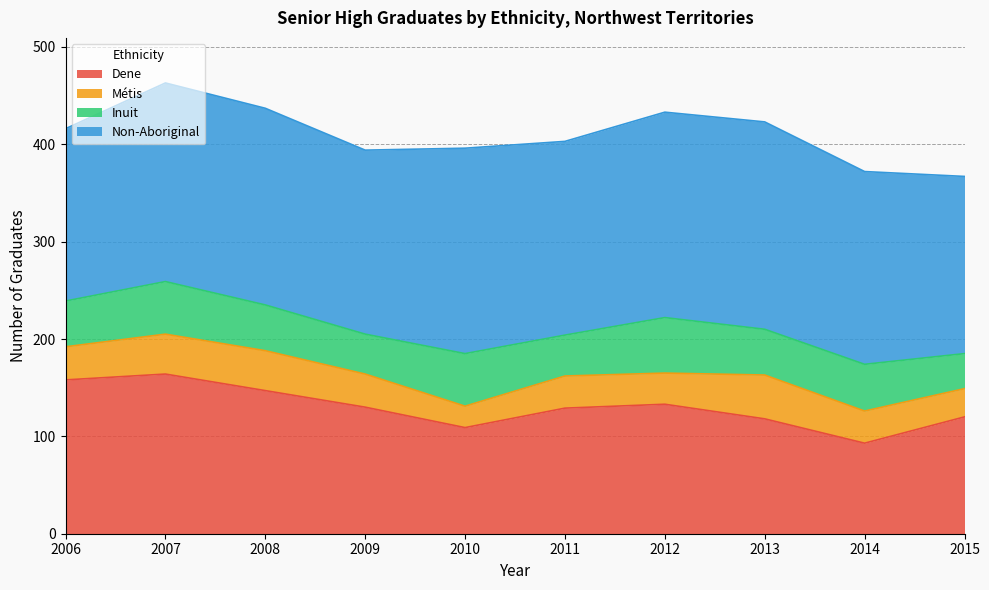

Where does the Métis series first go above 34?

2007